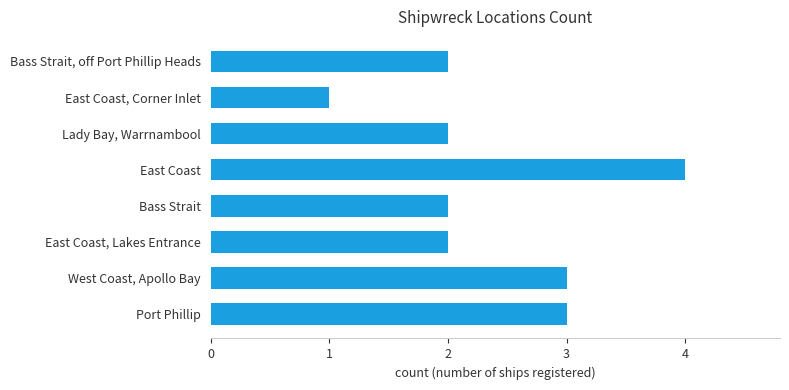

Which label corresponds to the smallest value in the chart?

East Coast, Corner Inlet